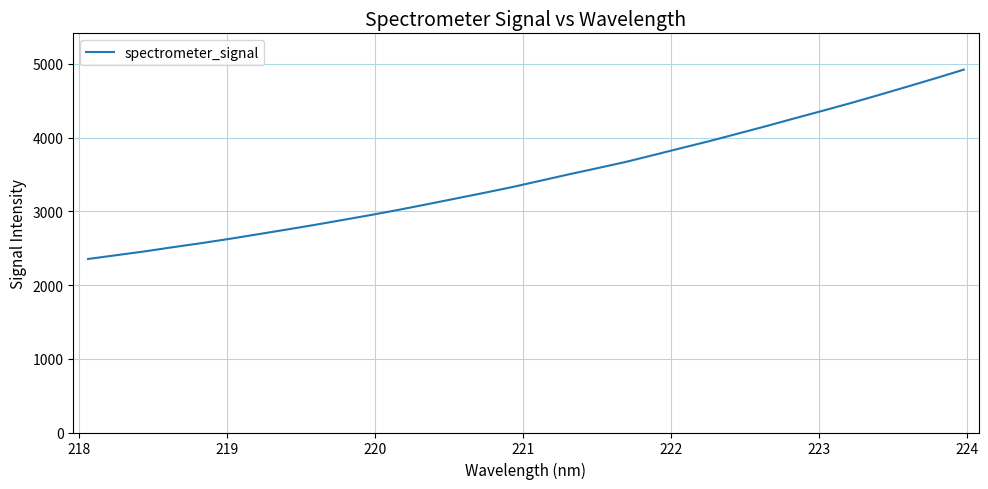

What is the difference between the maximum and minimum values?

2568.3